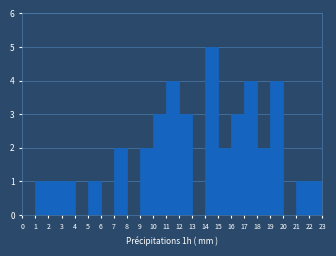

Reading left to right, list every bar in this chart as the range it spans on the x-axis followed by its height. The values are not printed on the chart, so give them approximately, as read against the axis.

0 to 1: 0
1 to 2: 1
2 to 3: 1
3 to 4: 1
4 to 5: 0
5 to 6: 1
6 to 7: 0
7 to 8: 2
8 to 9: 0
9 to 10: 2
10 to 11: 3
11 to 12: 4
12 to 13: 3
13 to 14: 0
14 to 15: 5
15 to 16: 2
16 to 17: 3
17 to 18: 4
18 to 19: 2
19 to 20: 4
20 to 21: 0
21 to 22: 1
22 to 23: 1